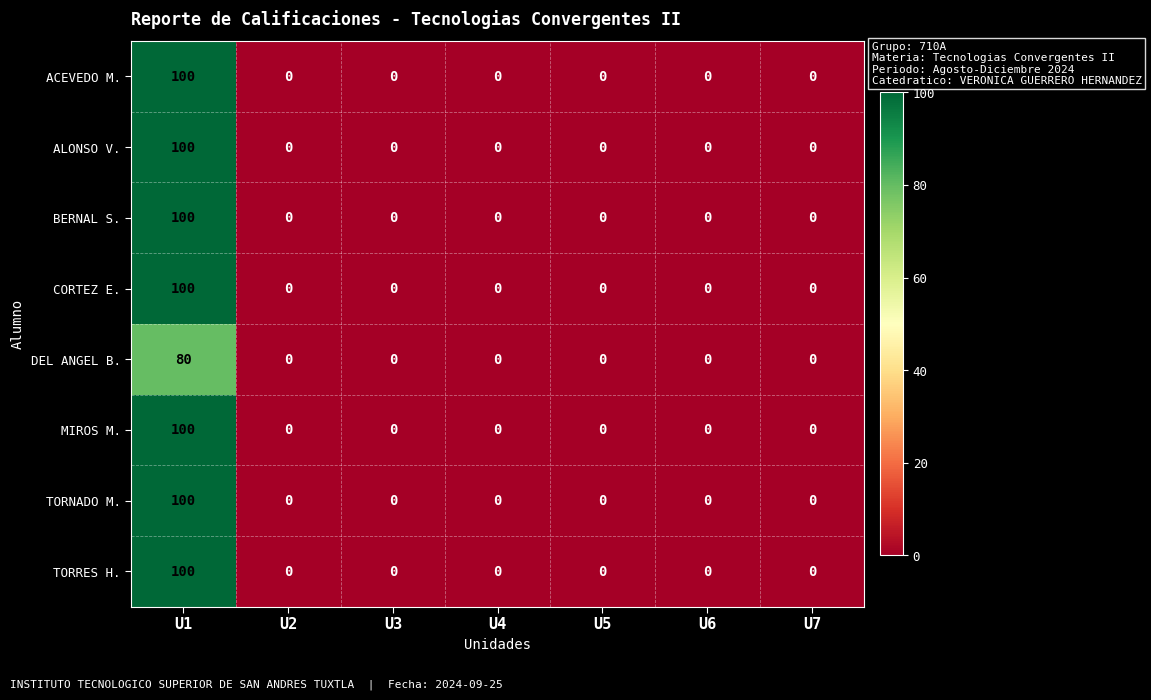

How many distinct data groups are displayed?

8